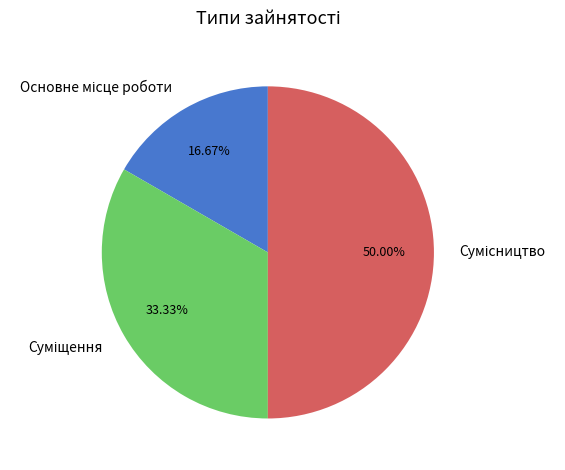

What percentage is the Сумісництво slice, to the nearest percent?

50%